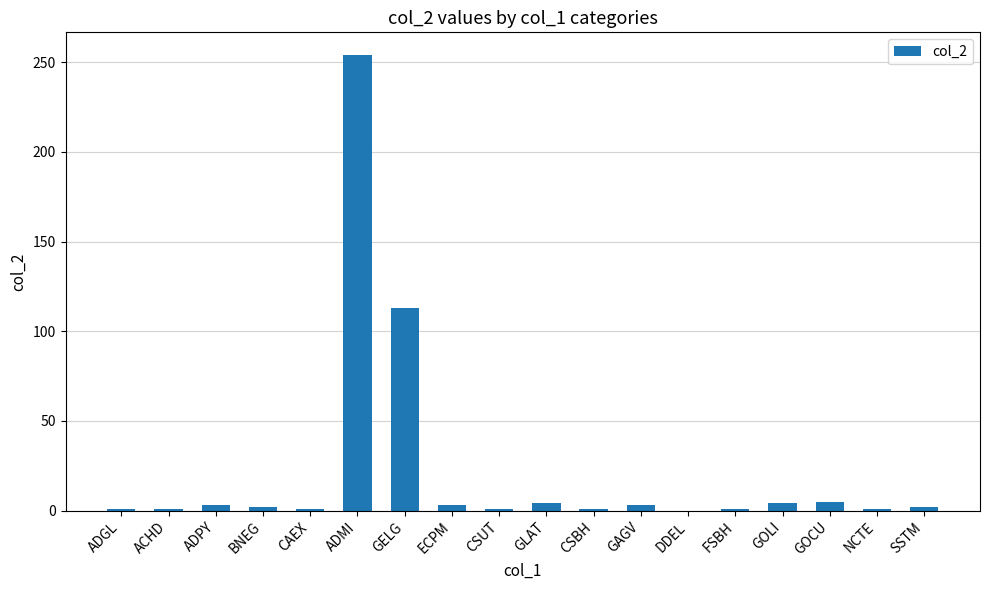

True or false: the data shows 447 at ADMI.

False